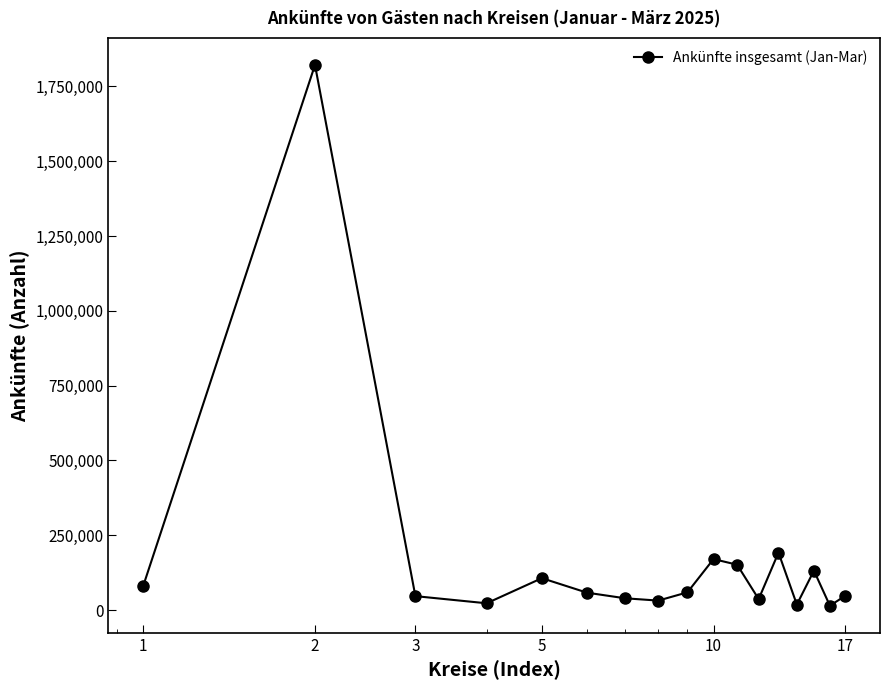

How many categories are shown in the chart?

17